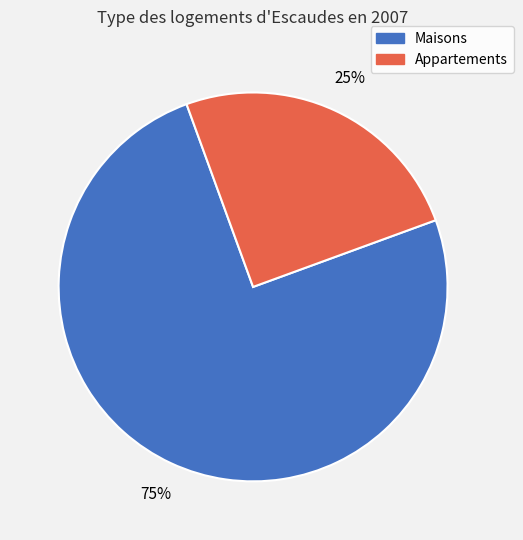

To the nearest percent, what is the difference between the largest and smallest slice percentages?

50%